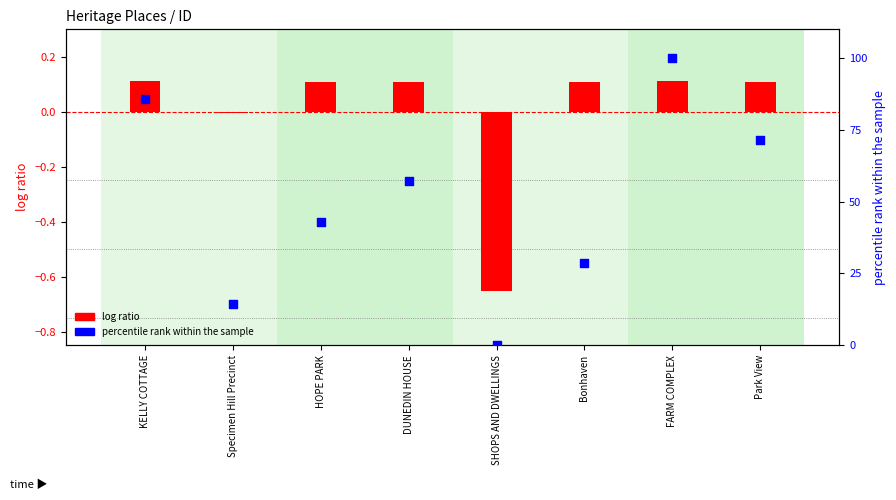

At which category is the sum across all series the highest?

FARM COMPLEX